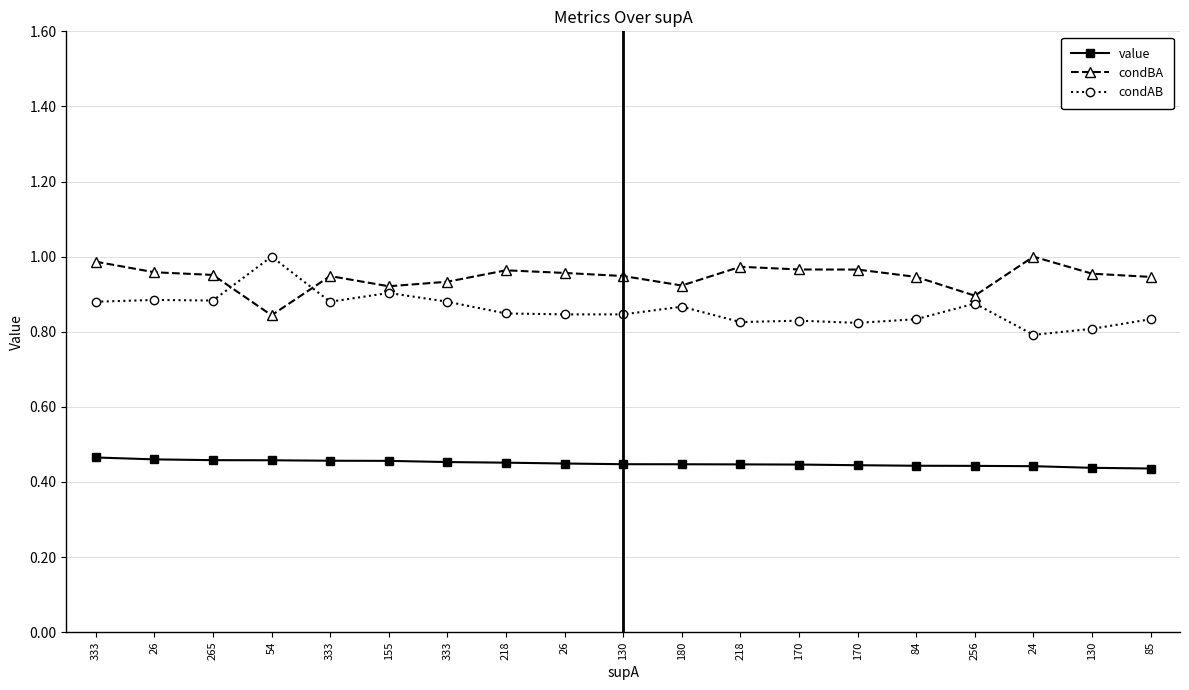

What is the smallest value displayed?

0.4